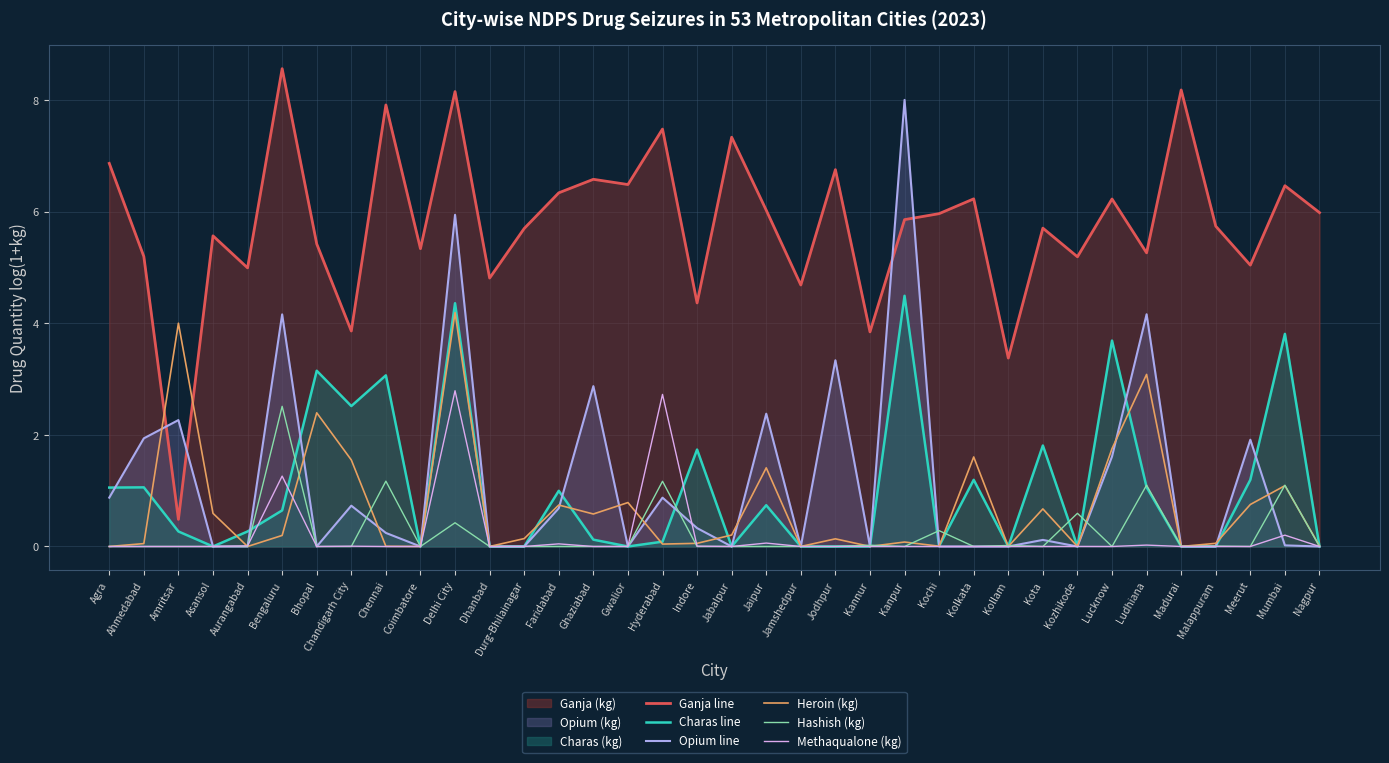

Rank the categories by Charas line value from lowest to highest.

Asansol, Coimbatore, Dhanbad, Durg-Bhilainagar, Gwalior, Jabalpur, Jamshedpur, Jodhpur, Kannur, Kollam, Kozhikode, Madurai, Malappuram, Nagpur, Kochi, Hyderabad, Ghaziabad, Amritsar, Aurangabad, Bengaluru, Jaipur, Faridabad, Agra, Ahmedabad, Ludhiana, Kolkata, Meerut, Indore, Kota, Chandigarh City, Chennai, Bhopal, Lucknow, Mumbai, Delhi City, Kanpur